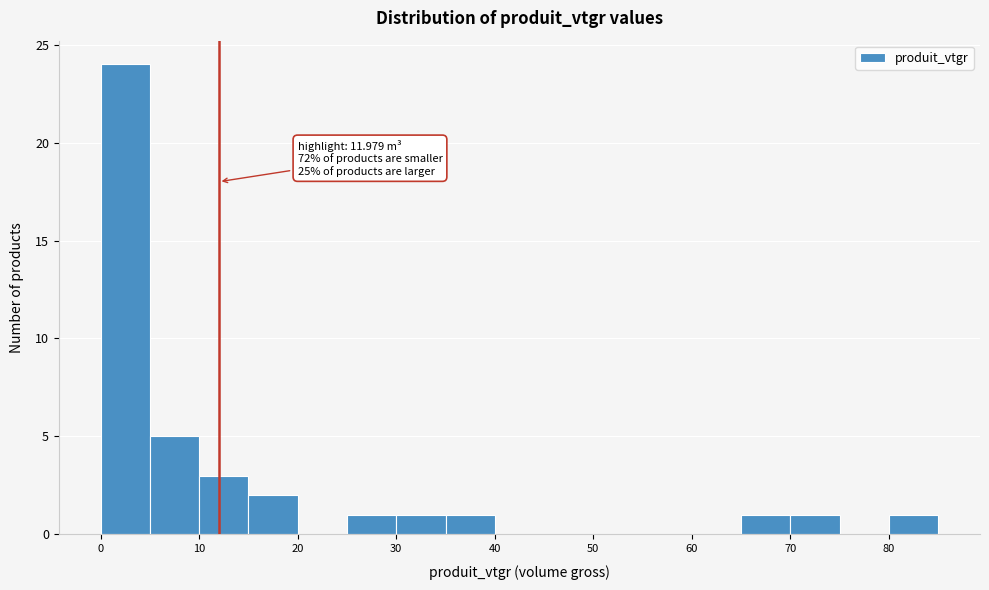

Which range on the x-axis has the tallest bar?

0 to 5